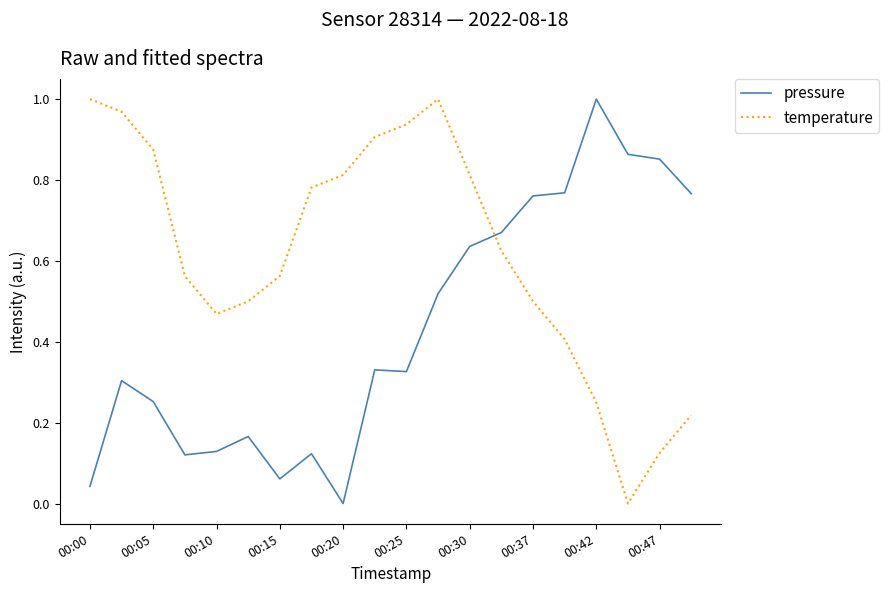

True or false: temperature and pressure intersect in this chart.

True